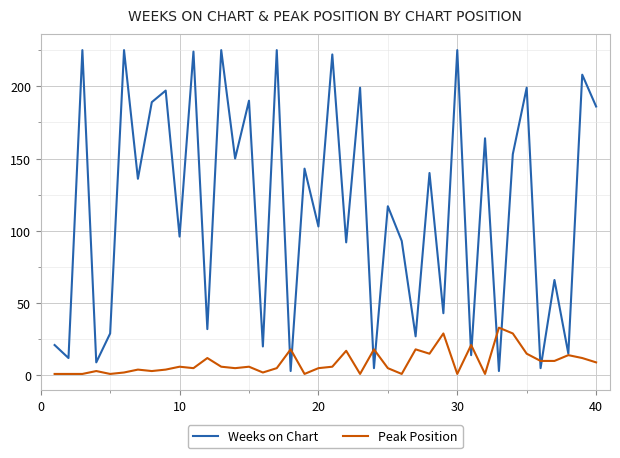

Rank the series by their average value, from lowest to highest.

Peak Position, Weeks on Chart